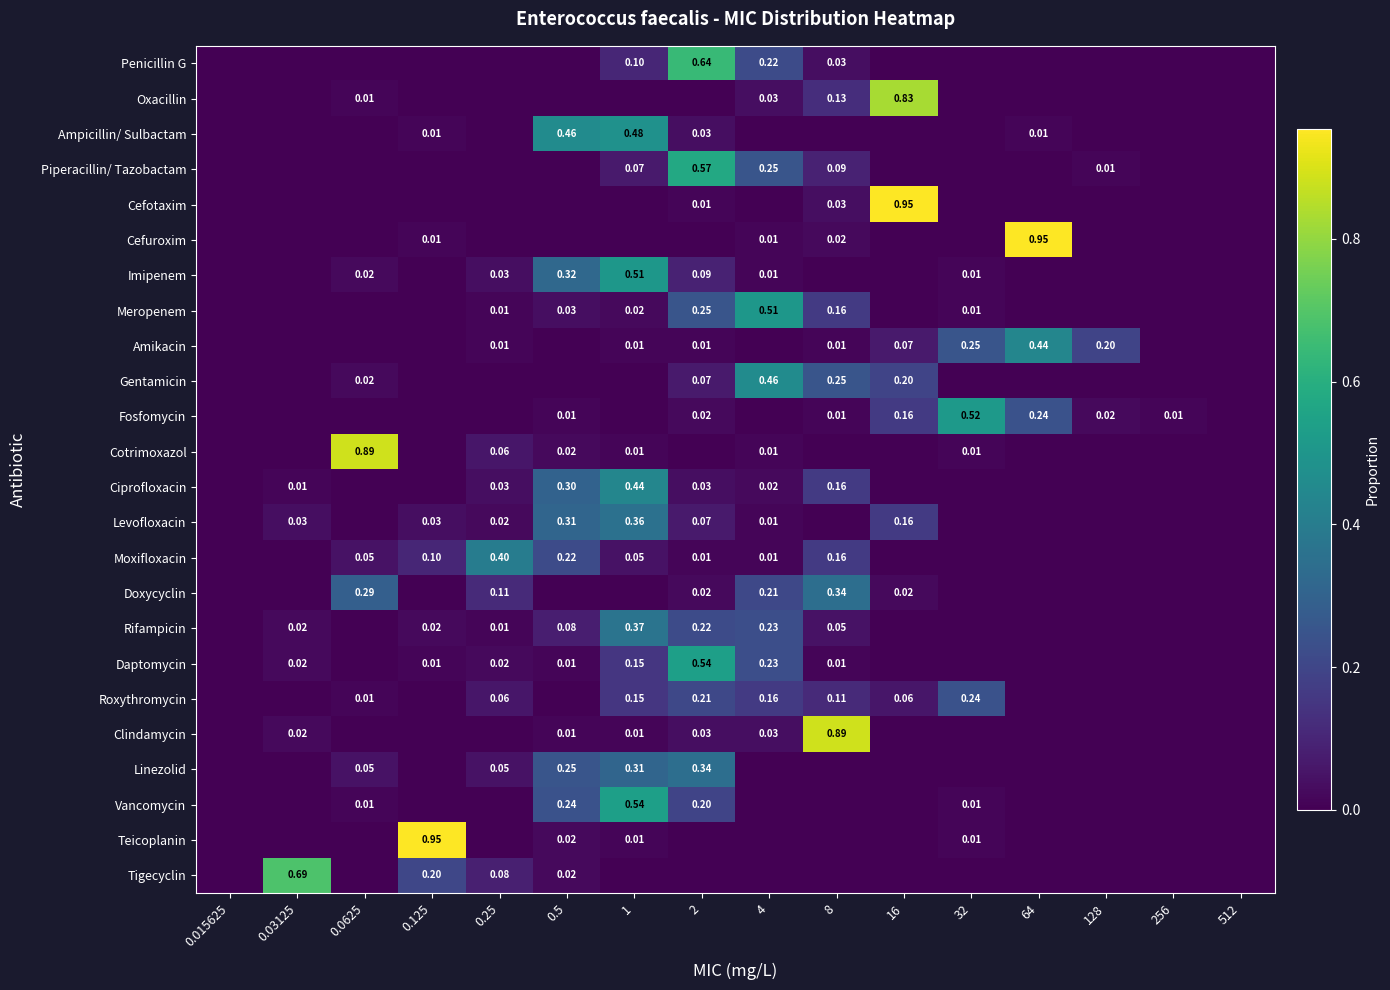

Is it true that Tigecyclin equals 0.0 at 1?

True